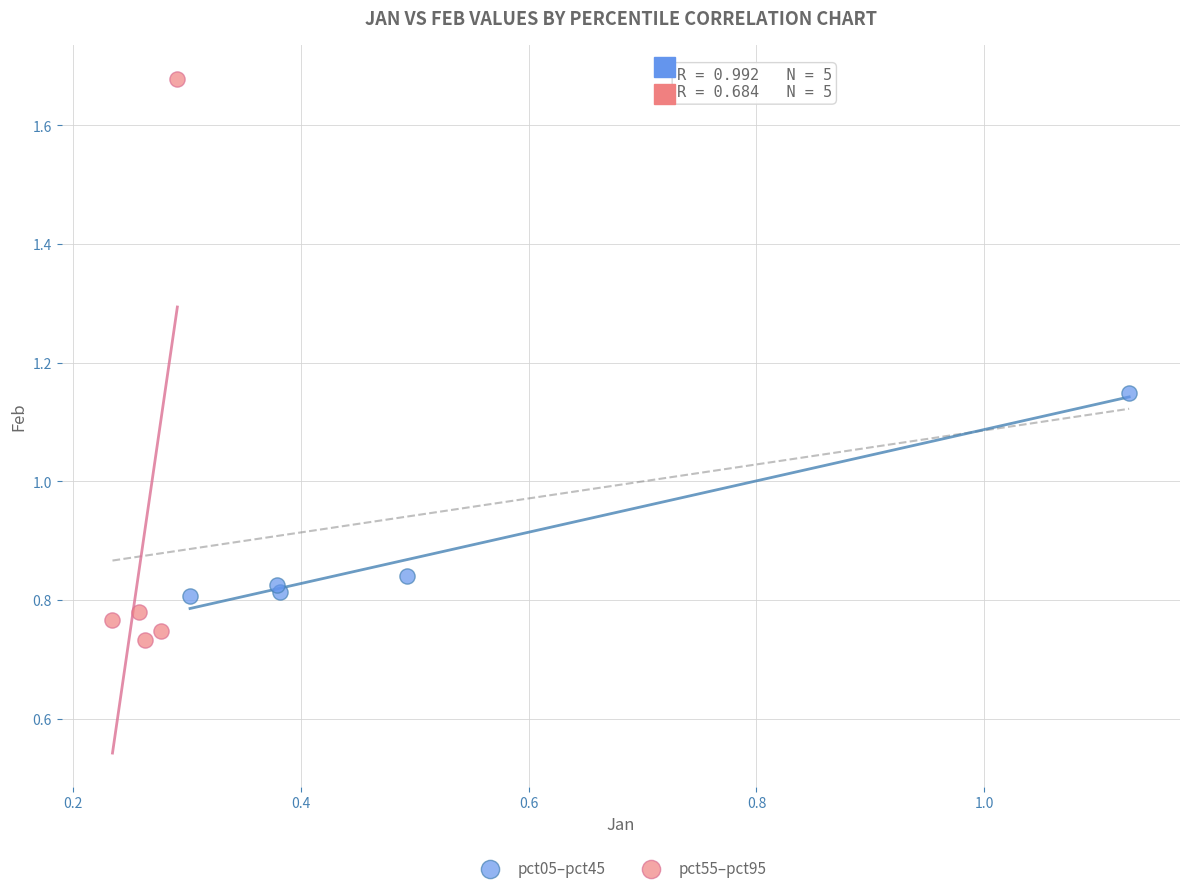

Which series reaches the minimum Y coordinate?

pct55–pct95